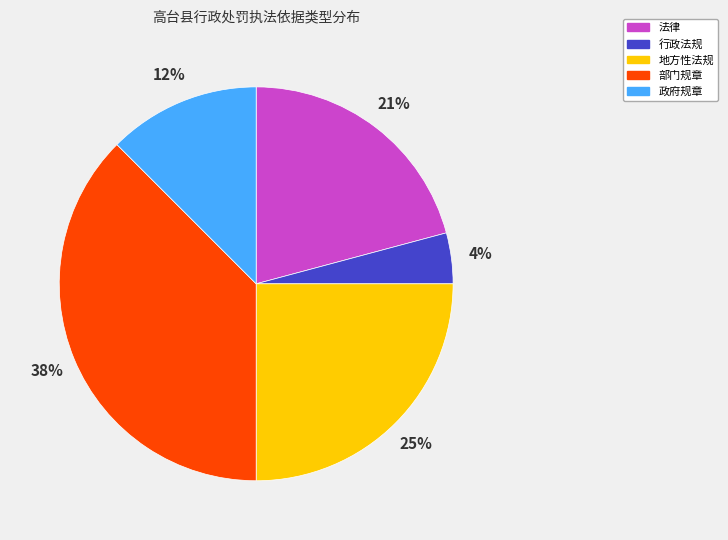

The 政府规章 slice represents 24% of the pie. True or false?

False